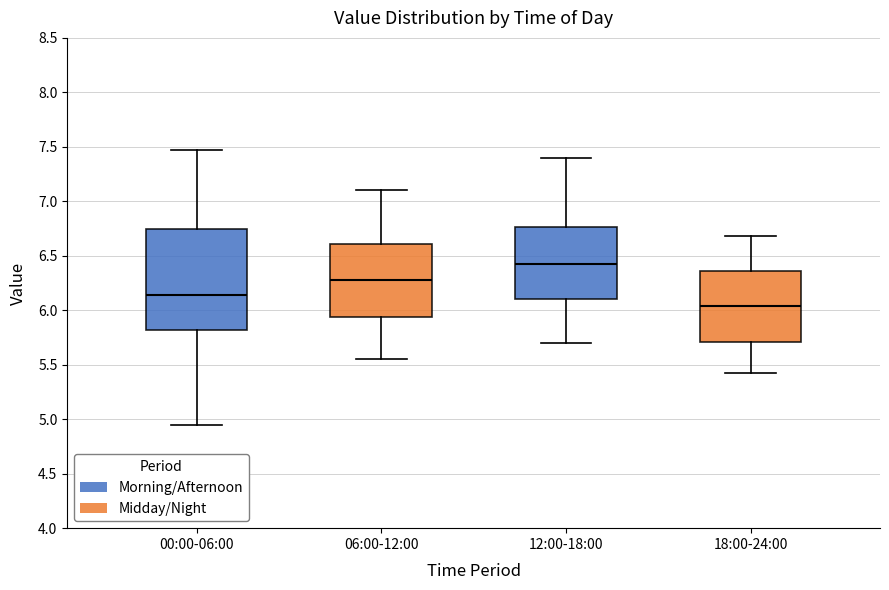

Which box has the highest median line?

12:00-18:00